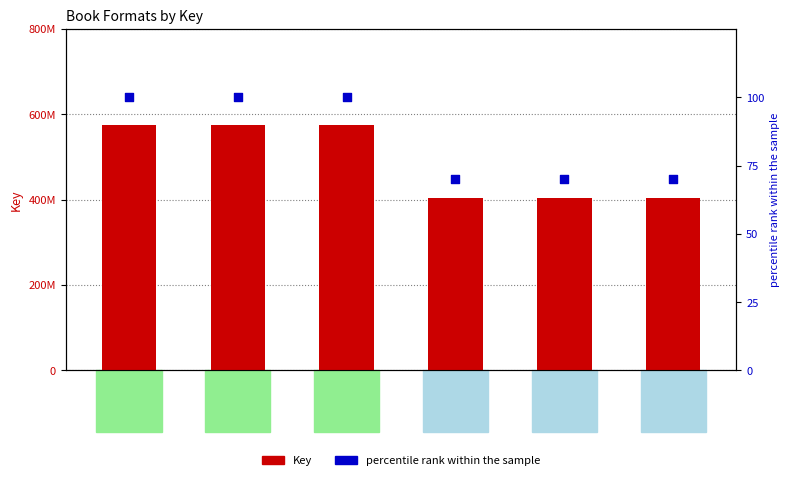

Which series contains the highest Y value?

Key